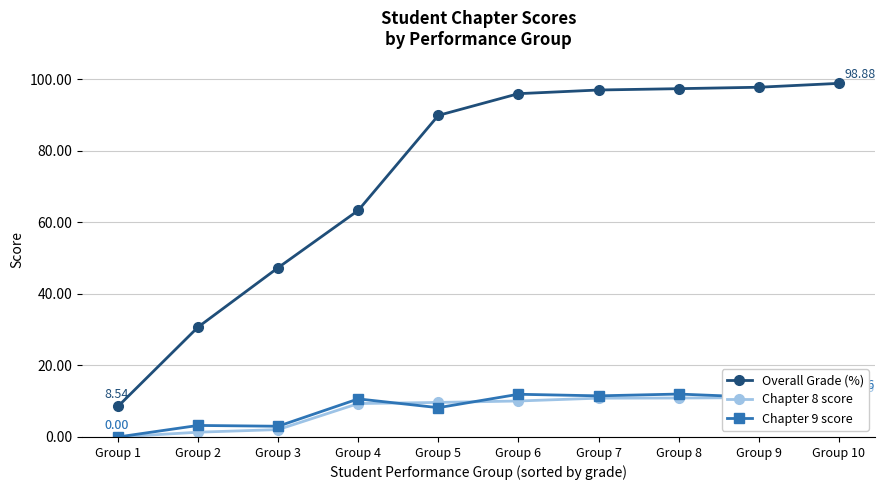

Reading right to left, what are all the values shown in this chart?

Overall Grade (%): 98.9	97.8	97.4	97.0	96.0	89.9	63.4	47.3	30.7	8.5
Chapter 8 score: 11.0	11.0	10.9	10.9	10.1	9.7	9.3	2.1	1.3	0.0
Chapter 9 score: 12.0	11.1	12.0	11.5	11.9	8.2	10.6	3.0	3.2	0.0